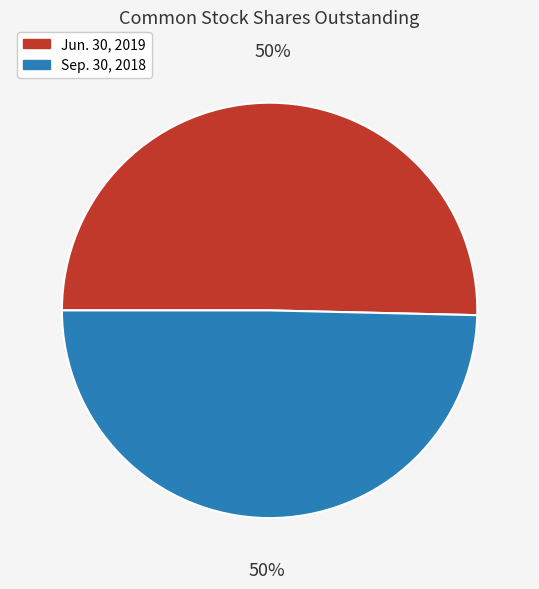

Is it true that Jun. 30, 2019 is 62% of the pie?

False